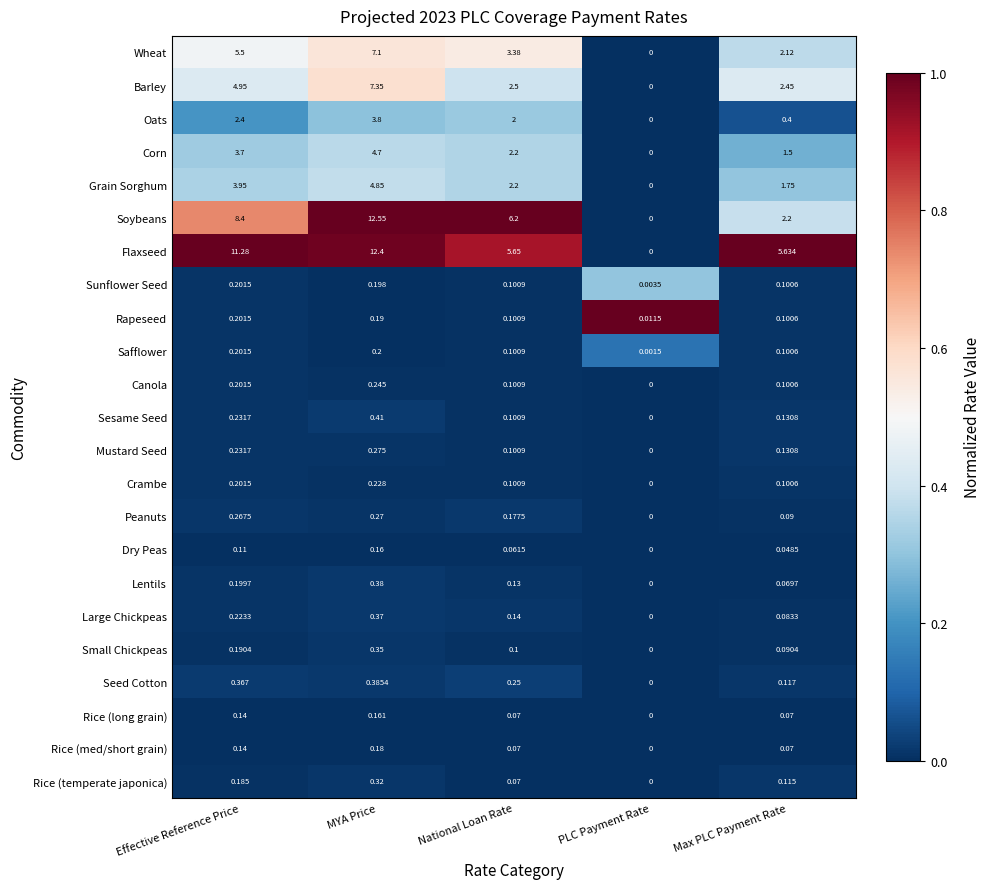

Between MYA Price and PLC Payment Rate, which series saw the biggest shift?

Soybeans